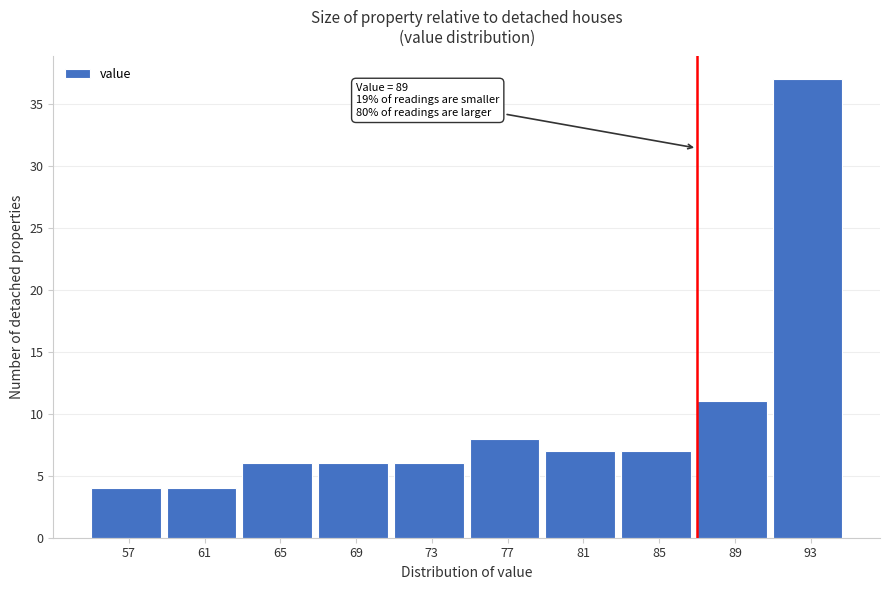

Reading left to right, transcribe all the data shown in this chart.

4	4	6	6	6	8	7	7	11	37